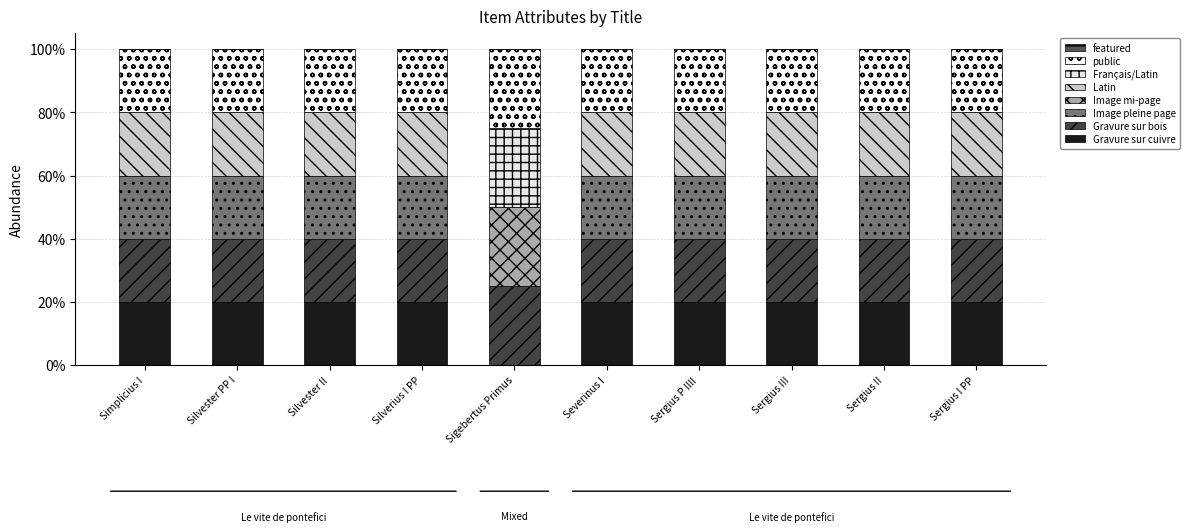

Does the chart contain stacked bars?

Yes